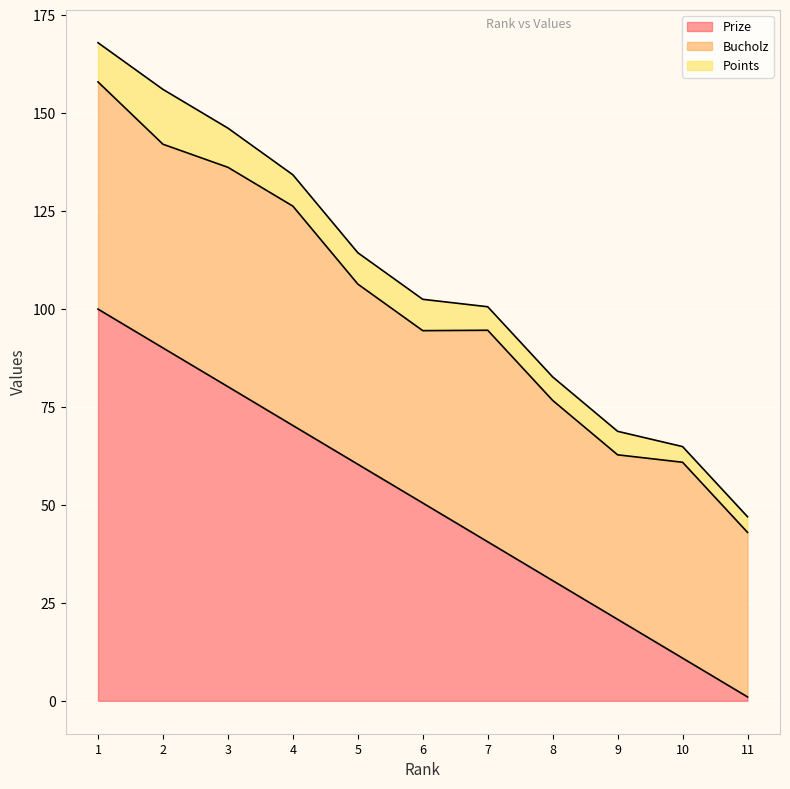

True or false: Points and Bucholz intersect in this chart.

False